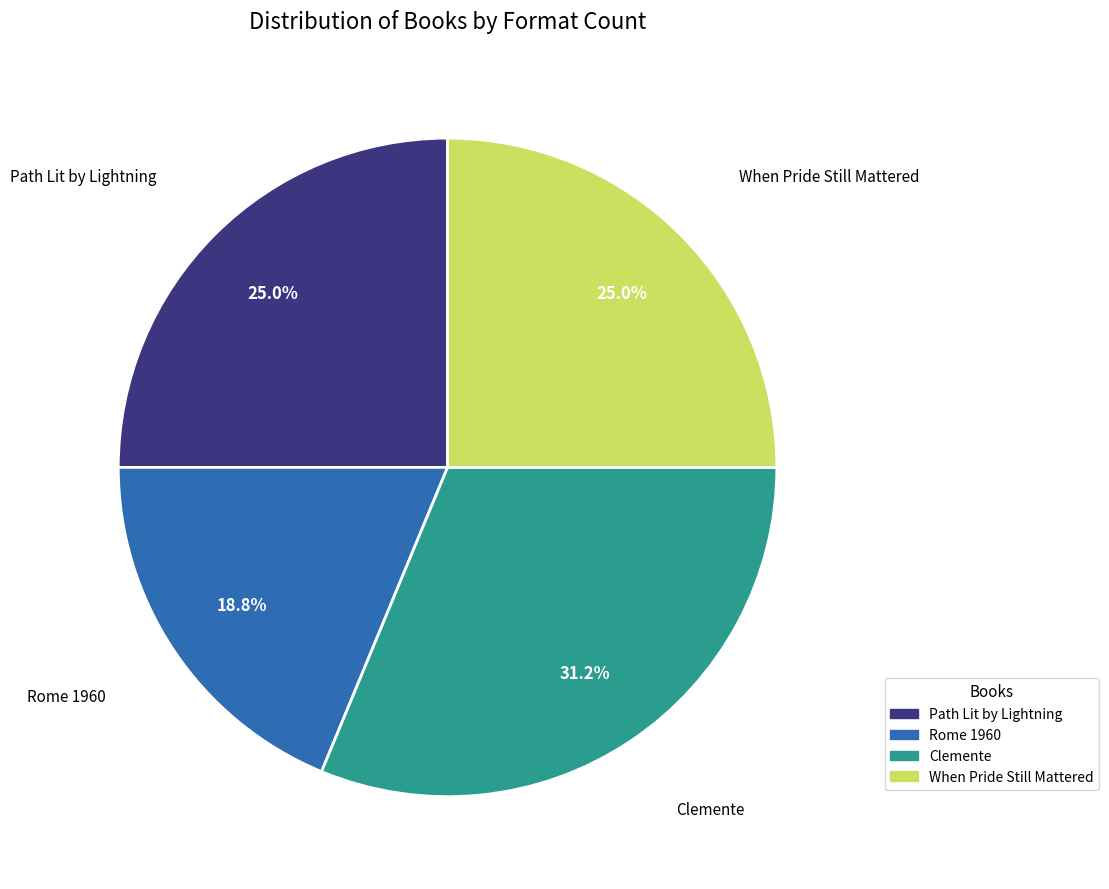

How many segments does this pie chart have?

4